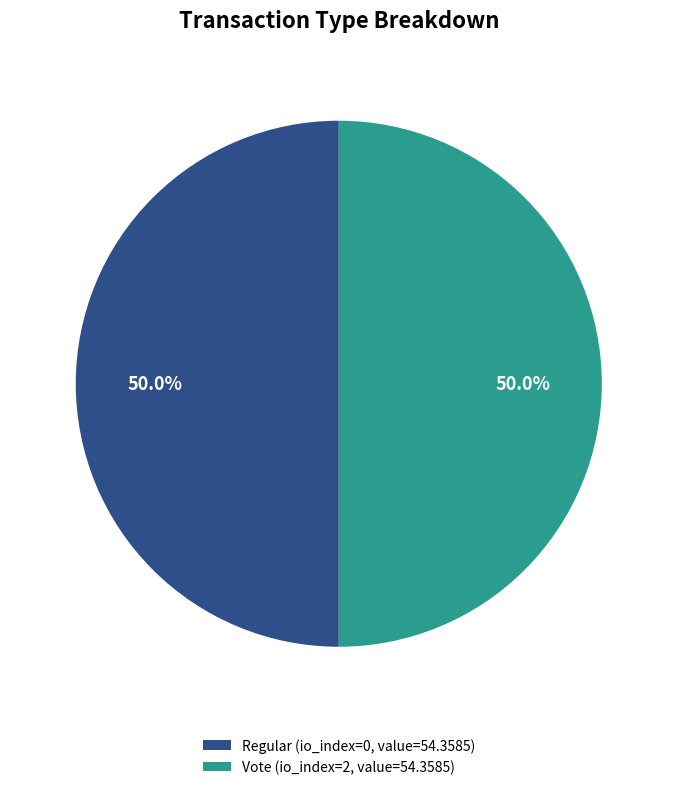

Is the sum of Vote (io_index=2, value=54.3585) and Regular (io_index=0, value=54.3585) greater than half?

Yes